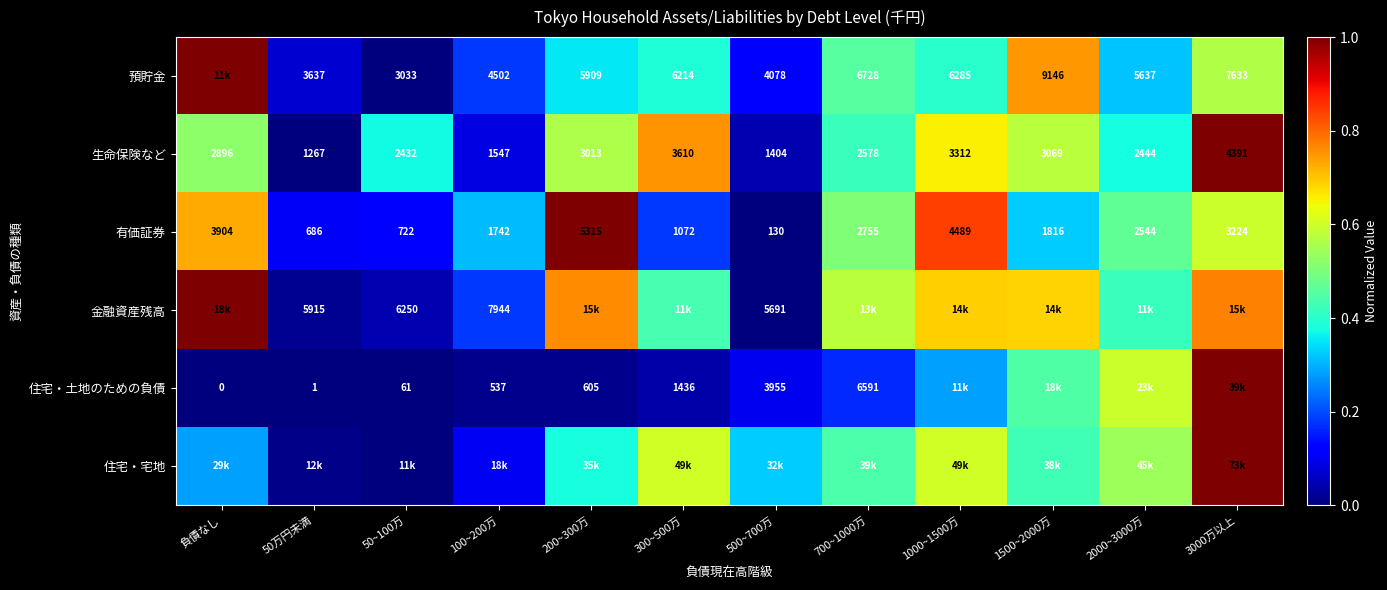

Is the value of 金融資産残高 at 50万円未満 greater than the value of 住宅・土地のための負債 at 負債なし?

Yes